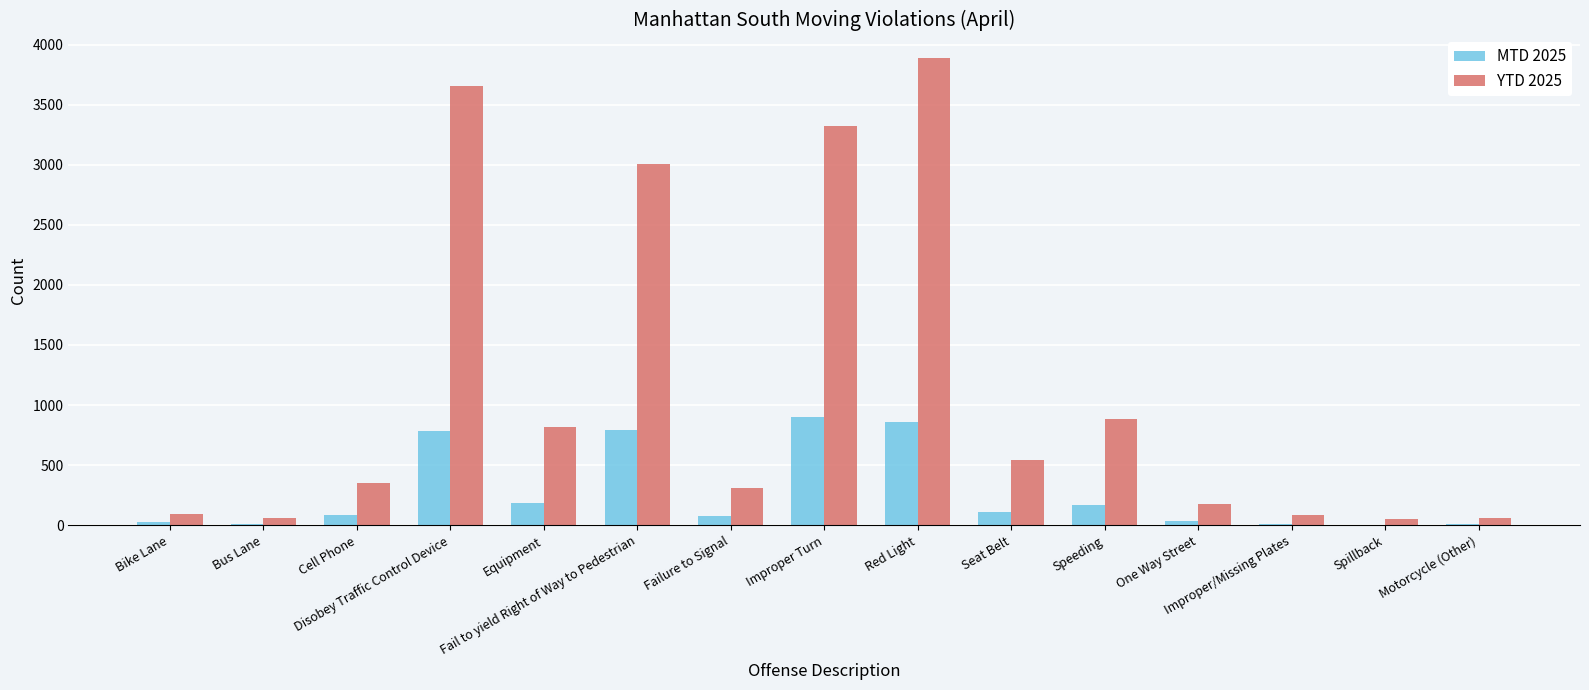

How many series are shown in this chart?

2